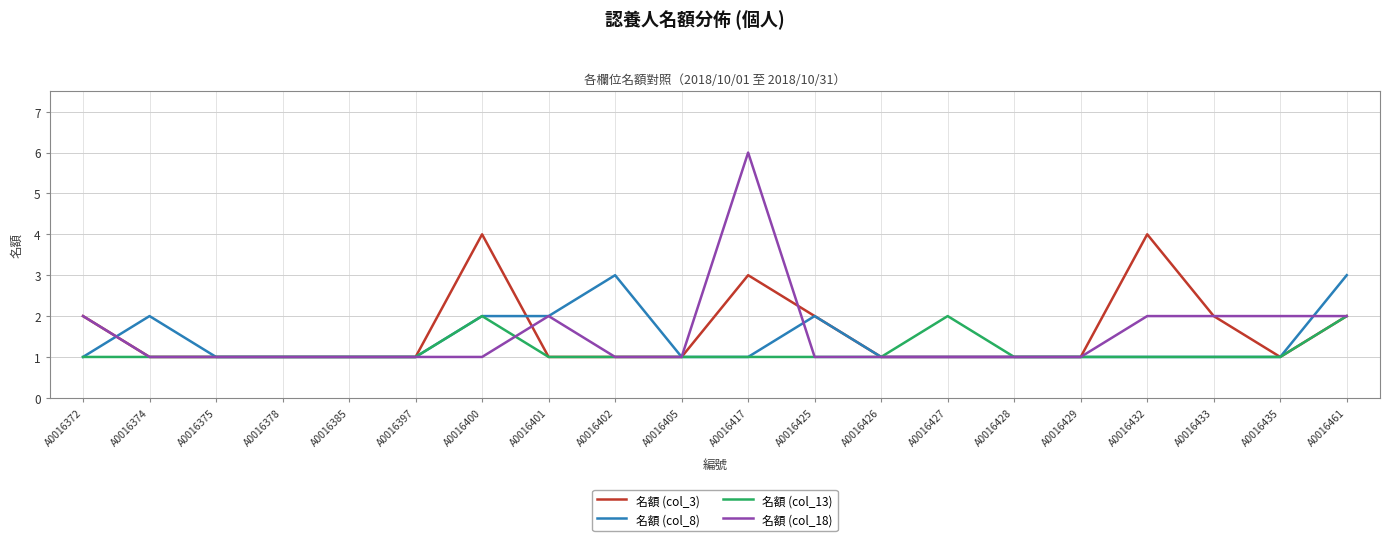

Reading left to right, list all the values displayed in this chart.

名額 (col_3): A0016372=2	A0016374=1	A0016375=1	A0016378=1	A0016385=1	A0016397=1	A0016400=4	A0016401=1	A0016402=1	A0016405=1	A0016417=3	A0016425=2	A0016426=1	A0016427=1	A0016428=1	A0016429=1	A0016432=4	A0016433=2	A0016435=1	A0016461=2
名額 (col_8): A0016372=1	A0016374=2	A0016375=1	A0016378=1	A0016385=1	A0016397=1	A0016400=2	A0016401=2	A0016402=3	A0016405=1	A0016417=1	A0016425=2	A0016426=1	A0016427=1	A0016428=1	A0016429=1	A0016432=1	A0016433=1	A0016435=1	A0016461=3
名額 (col_13): A0016372=1	A0016374=1	A0016375=1	A0016378=1	A0016385=1	A0016397=1	A0016400=2	A0016401=1	A0016402=1	A0016405=1	A0016417=1	A0016425=1	A0016426=1	A0016427=2	A0016428=1	A0016429=1	A0016432=1	A0016433=1	A0016435=1	A0016461=2
名額 (col_18): A0016372=2	A0016374=1	A0016375=1	A0016378=1	A0016385=1	A0016397=1	A0016400=1	A0016401=2	A0016402=1	A0016405=1	A0016417=6	A0016425=1	A0016426=1	A0016427=1	A0016428=1	A0016429=1	A0016432=2	A0016433=2	A0016435=2	A0016461=2